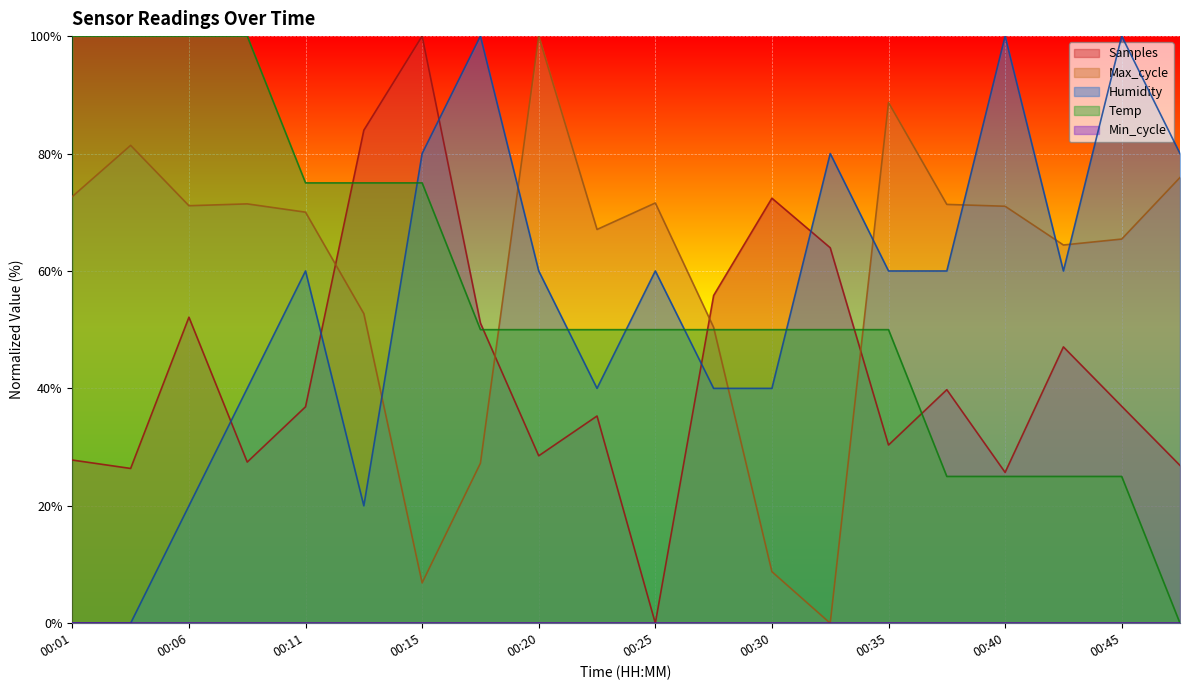

Is the value of Humidity at 00:15 greater than the value of Max_cycle at 00:01?

Yes